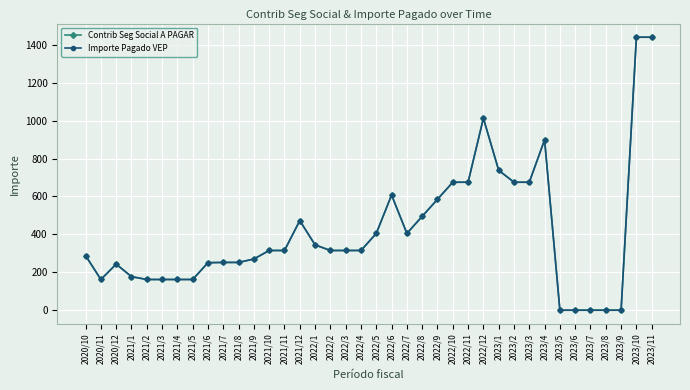

How many interior local valleys does the Contrib Seg Social A PAGAR series have?

2